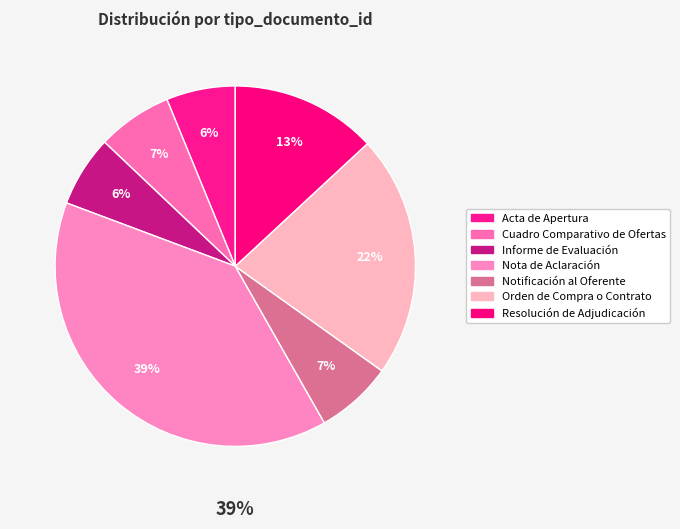

Which slice is the smallest?

Acta de Apertura